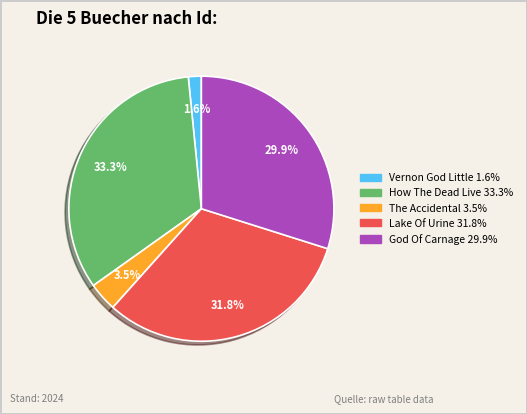

Is there any slice that represents more than half of the pie?

No